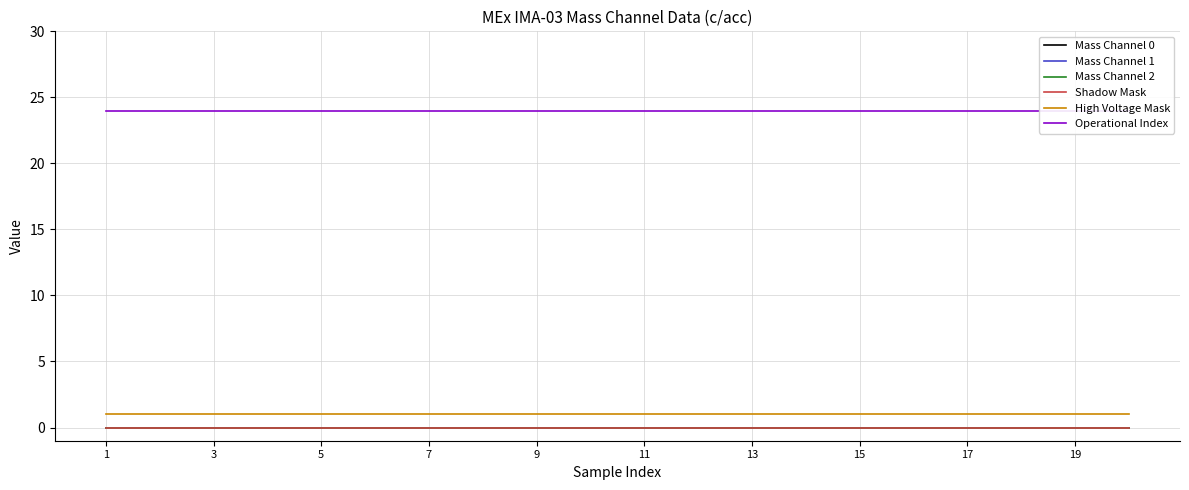

Which has a higher value, 14 or 13?

14